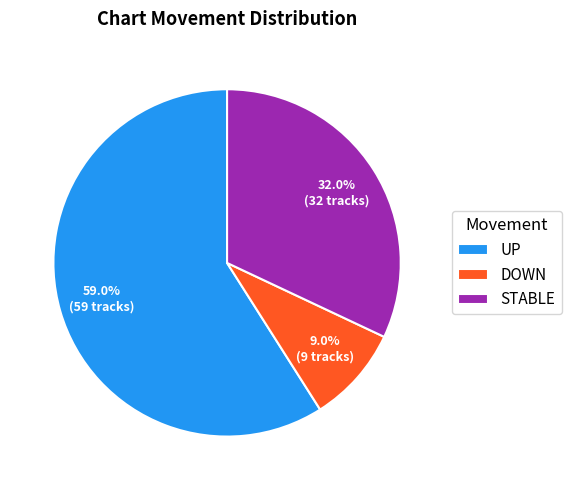

Which has a higher value, STABLE or UP?

UP